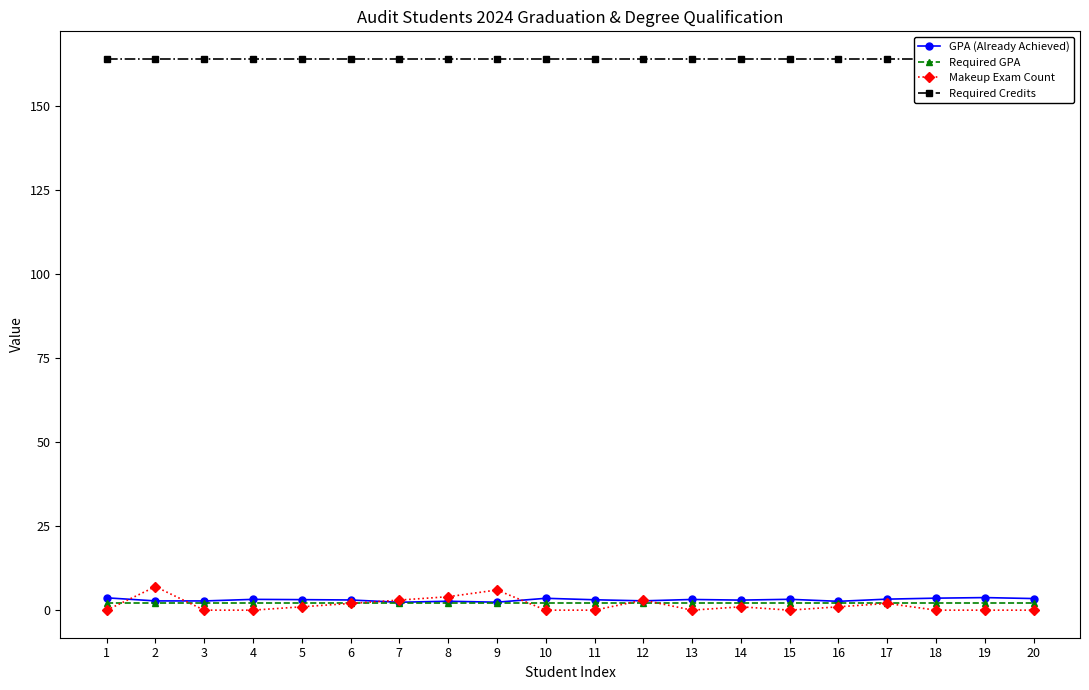

Reading left to right, what are all the values shown in this chart?

GPA (Already Achieved): 1=3.7	2=2.8	3=2.7	4=3.2	5=3.1	6=3.0	7=2.4	8=2.6	9=2.4	10=3.5	11=3.1	12=2.8	13=3.2	14=3.0	15=3.2	16=2.6	17=3.3	18=3.6	19=3.7	20=3.5
Required GPA: 1=2.0	2=2.0	3=2.0	4=2.0	5=2.0	6=2.0	7=2.0	8=2.0	9=2.0	10=2.0	11=2.0	12=2.0	13=2.0	14=2.0	15=2.0	16=2.0	17=2.0	18=2.0	19=2.0	20=2.0
Makeup Exam Count: 1=0.0	2=7.0	3=0.0	4=0.0	5=1.0	6=2.0	7=3.0	8=4.0	9=6.0	10=0.0	11=0.0	12=3.0	13=0.0	14=1.0	15=0.0	16=1.0	17=2.0	18=0.0	19=0.0	20=0.0
Required Credits: 1=164.0	2=164.0	3=164.0	4=164.0	5=164.0	6=164.0	7=164.0	8=164.0	9=164.0	10=164.0	11=164.0	12=164.0	13=164.0	14=164.0	15=164.0	16=164.0	17=164.0	18=164.0	19=164.0	20=164.0